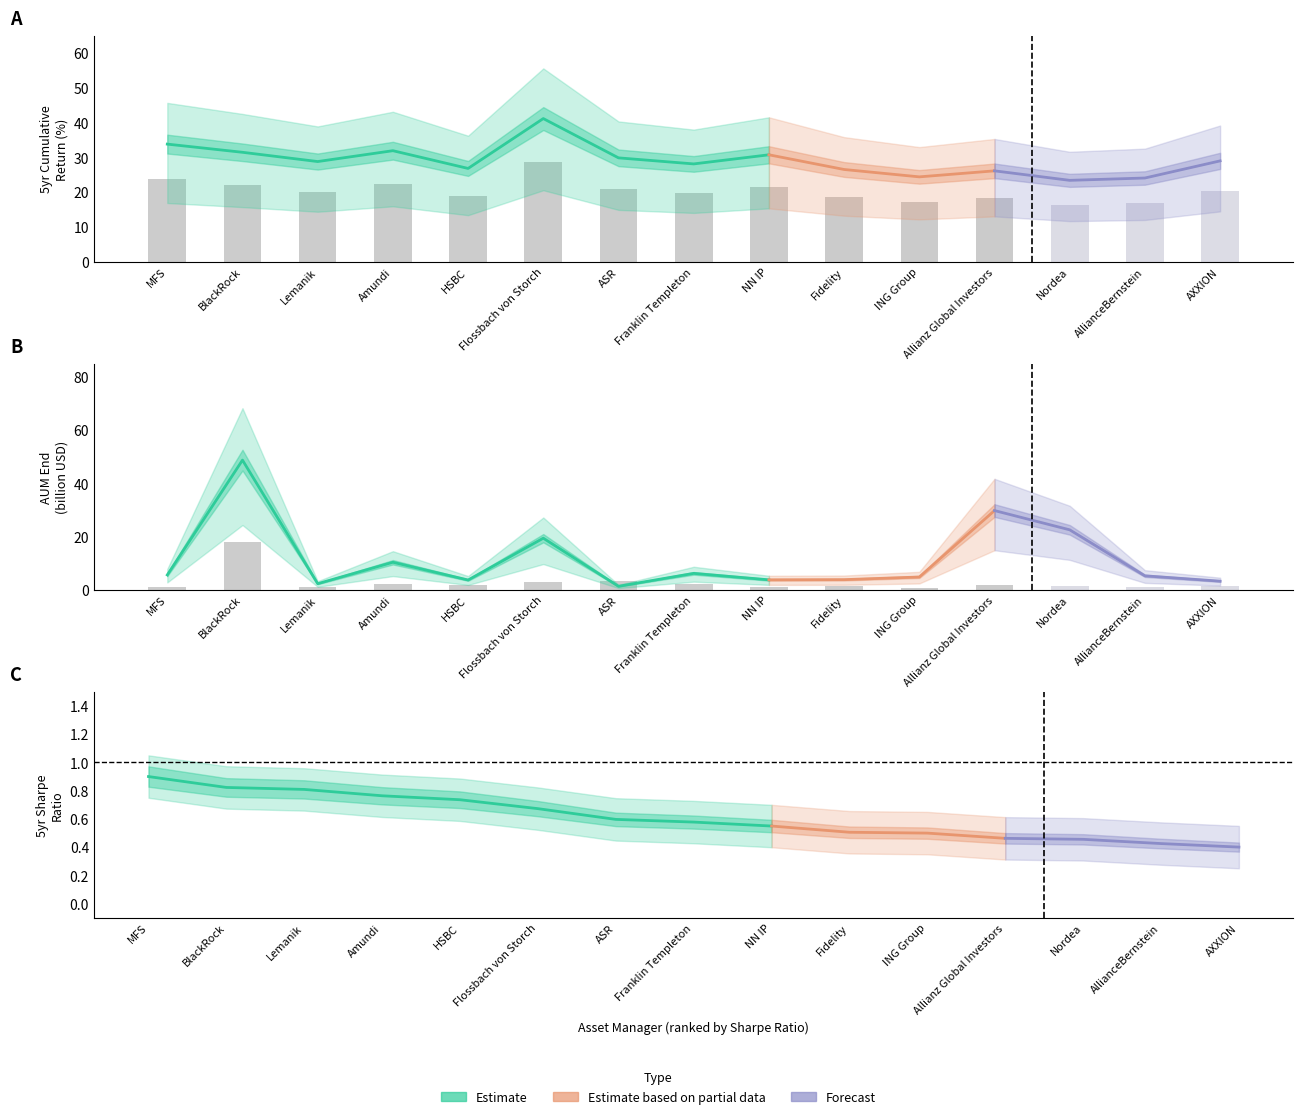

At how many categories does at least one series exceed 11?

15